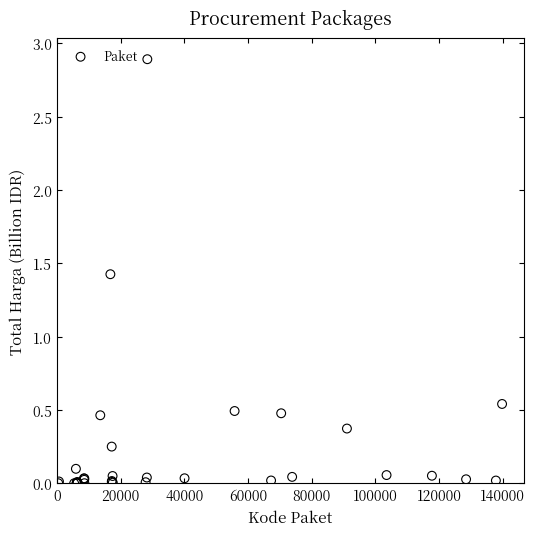

What Y value in the scatter plot is closest to 1?

1.4